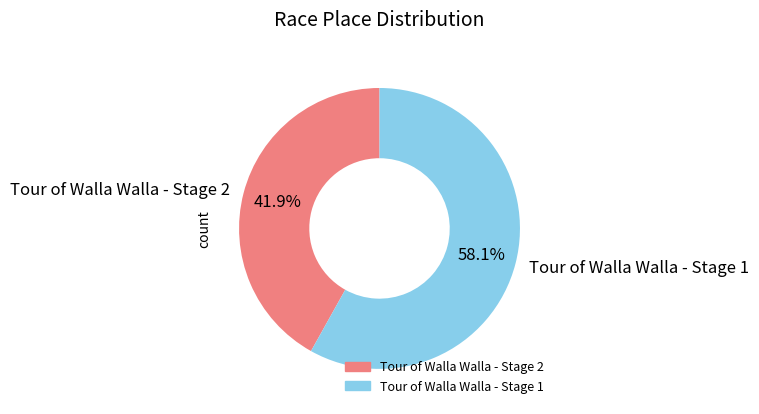

Which slice is the largest?

Tour of Walla Walla - Stage 1